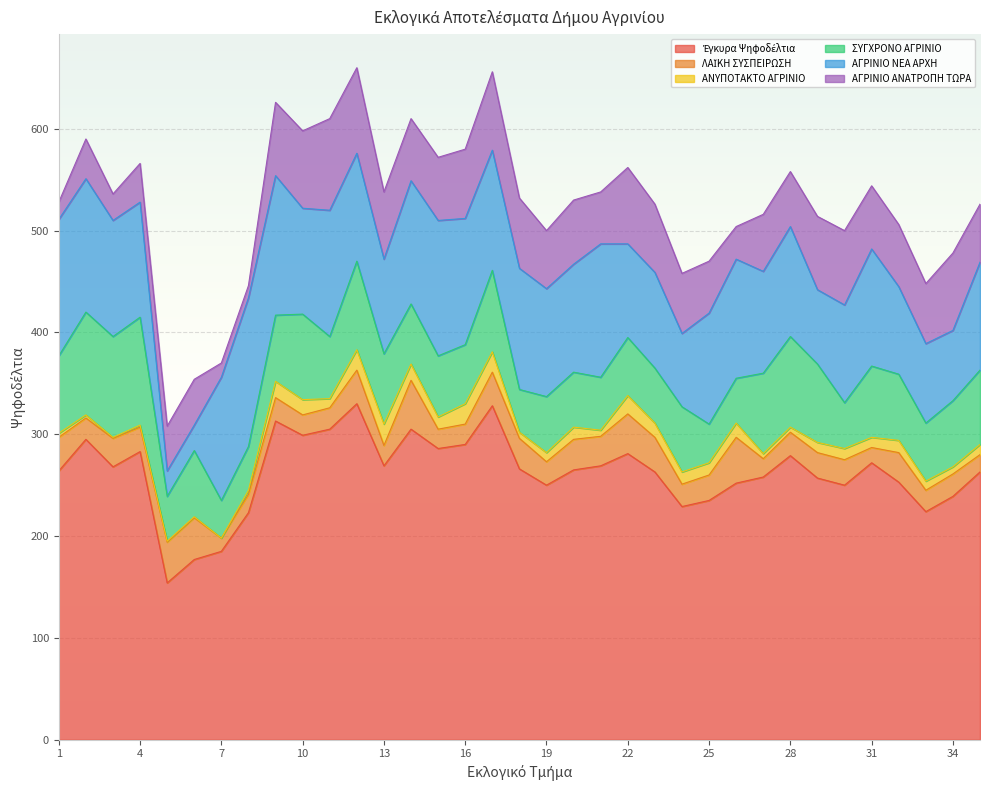

What is the value of the ΑΓΡΙΝΙΟ ΑΝΑΤΡΟΠΗ ΤΩΡΑ point at the 14th from the left?

61